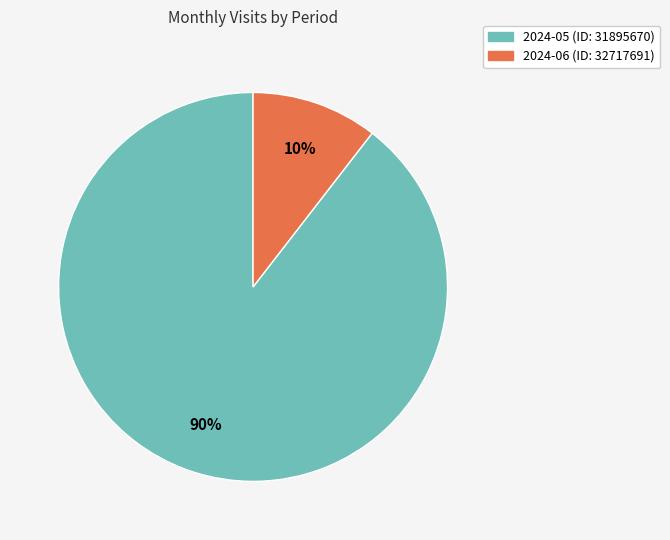

Rank the categories by value from lowest to highest.

2024-06 (ID: 32717691), 2024-05 (ID: 31895670)